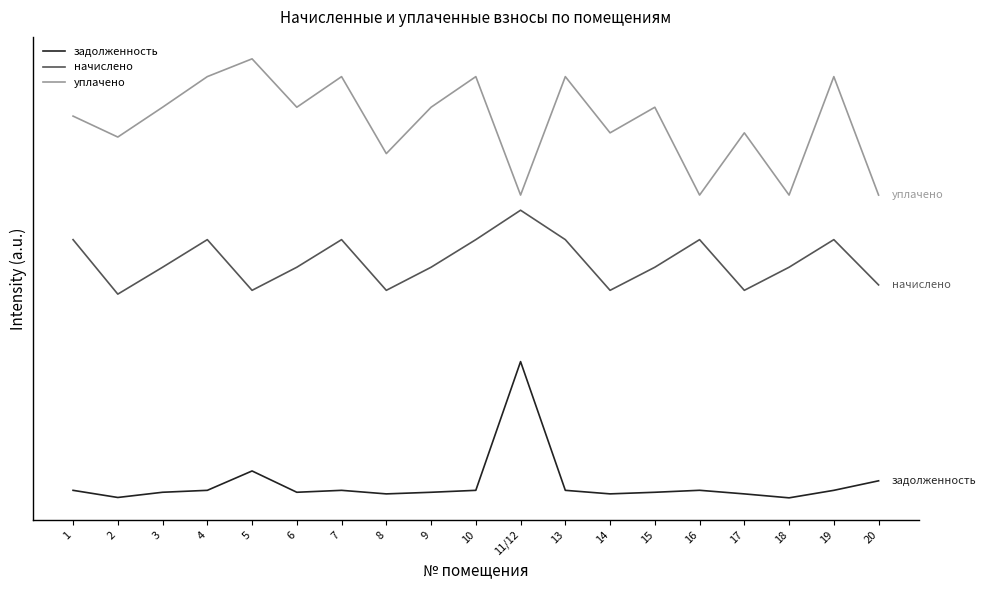

At which category is the sum across all series the highest?

11/12